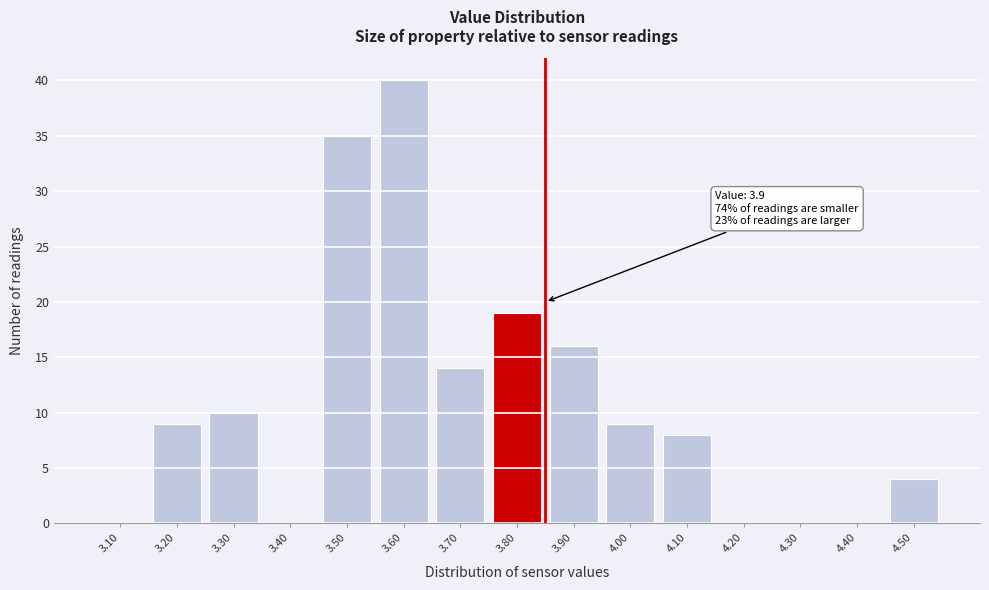

Reading right to left, extract all data points from this chart.

4.50=4	4.40=0	4.30=0	4.20=0	4.10=8	4.00=9	3.90=16	3.80=19	3.70=14	3.60=40	3.50=35	3.40=0	3.30=10	3.20=9	3.10=0